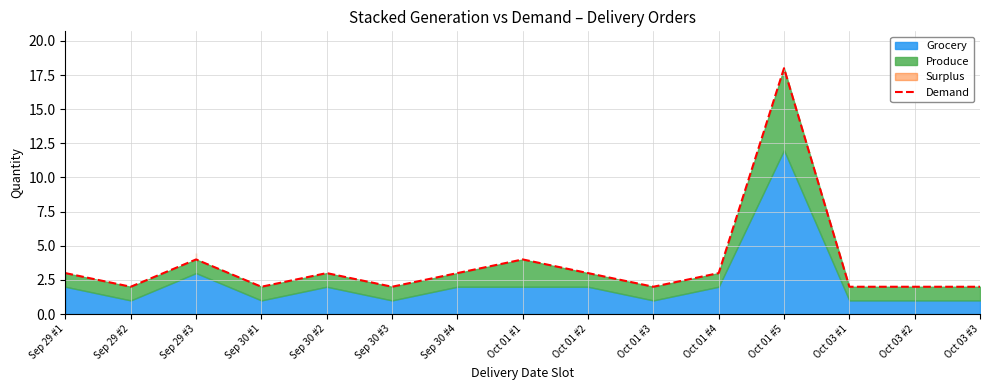

Is it true that the value at Oct 03 #1 is 2?

True